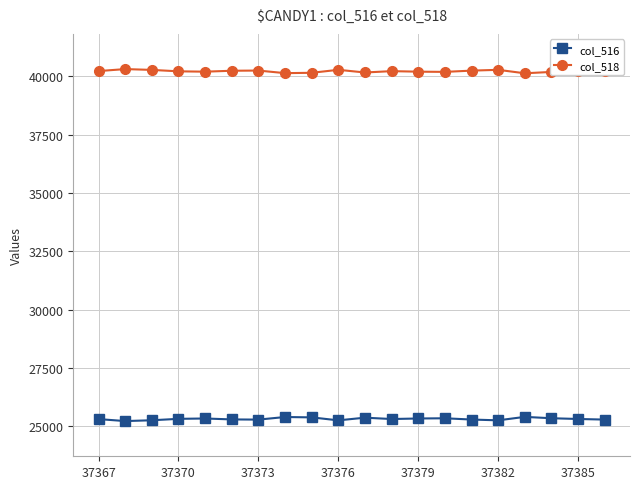

At how many categories does at least one series exceed 32096?

20